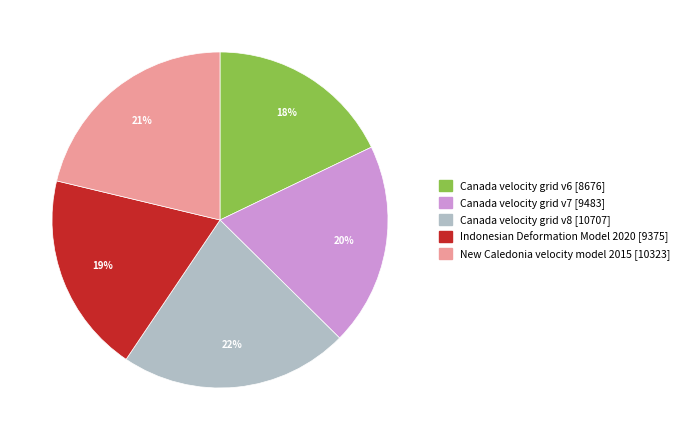

Which slice is the smallest?

Canada velocity grid v6